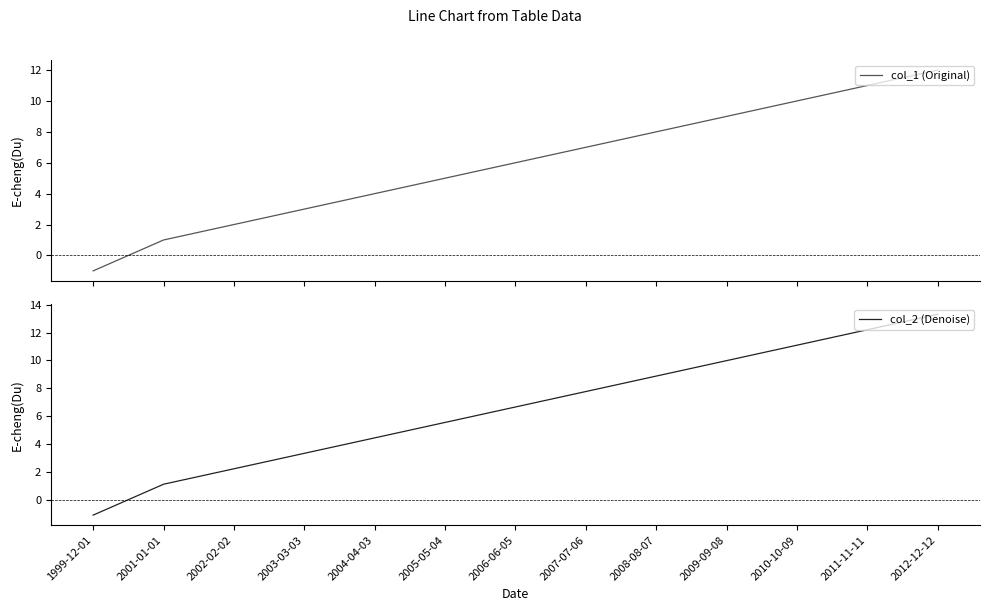

List the labels in order of col_1 (Original) value, smallest first.

1999-12-01, 2001-01-01, 2002-02-02, 2003-03-03, 2004-04-03, 2005-05-04, 2006-06-05, 2007-07-06, 2008-08-07, 2009-09-08, 2010-10-09, 2011-11-11, 2012-12-12